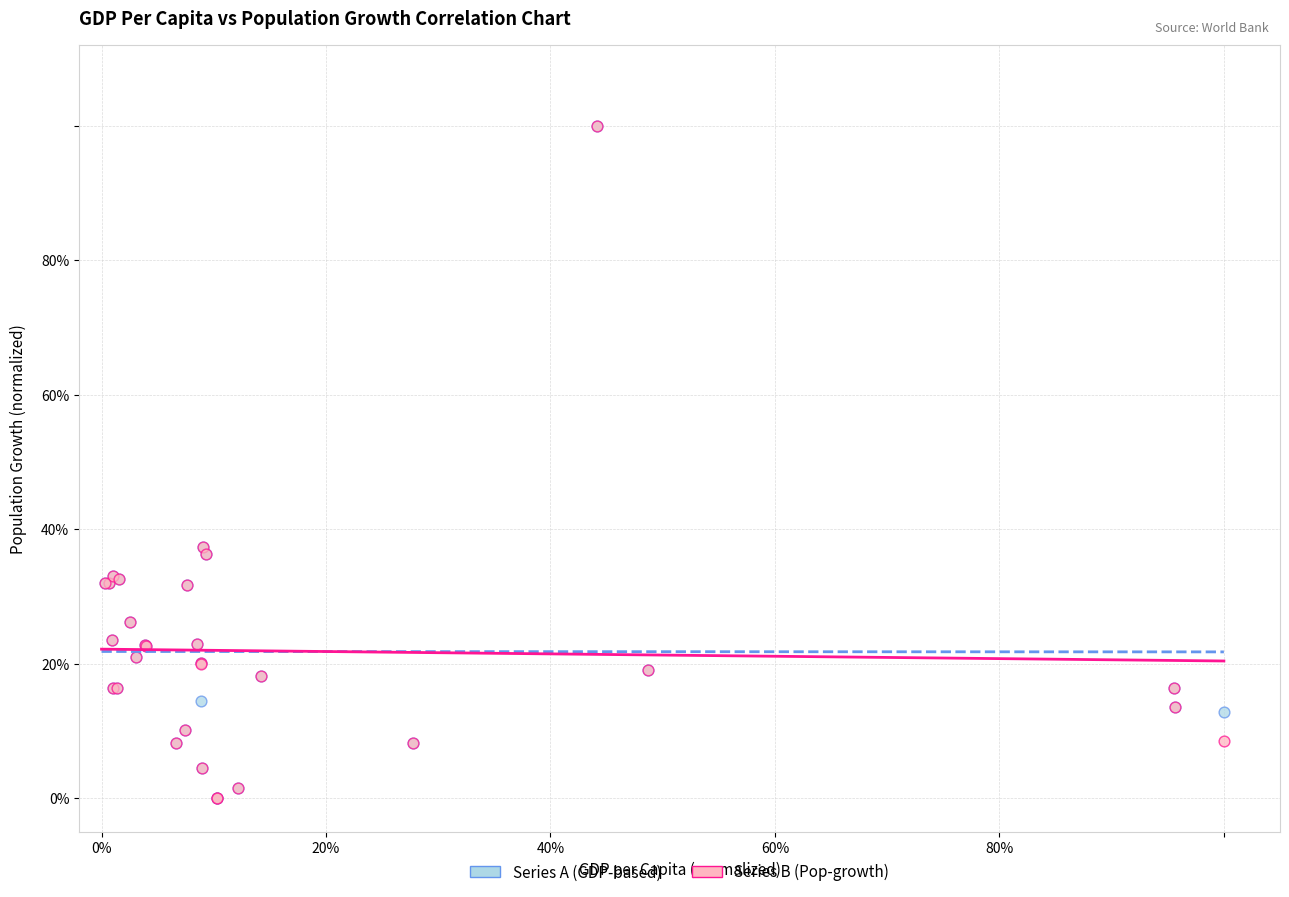

What are all the series names shown in the legend?

Series A (GDP-based), Series B (Pop-growth)